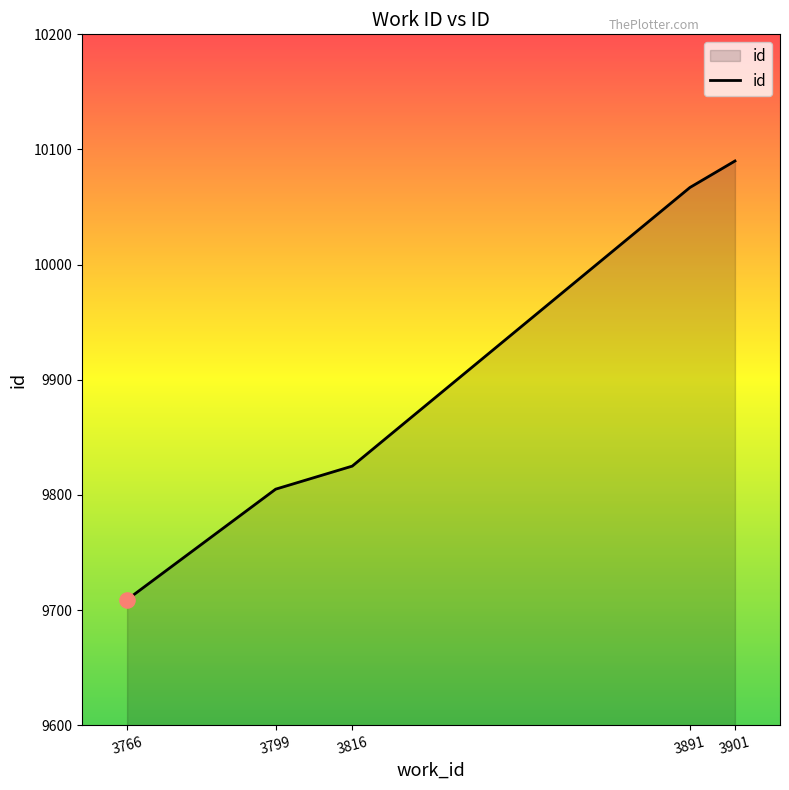

Which has a higher value, 3816 or 3901?

3901